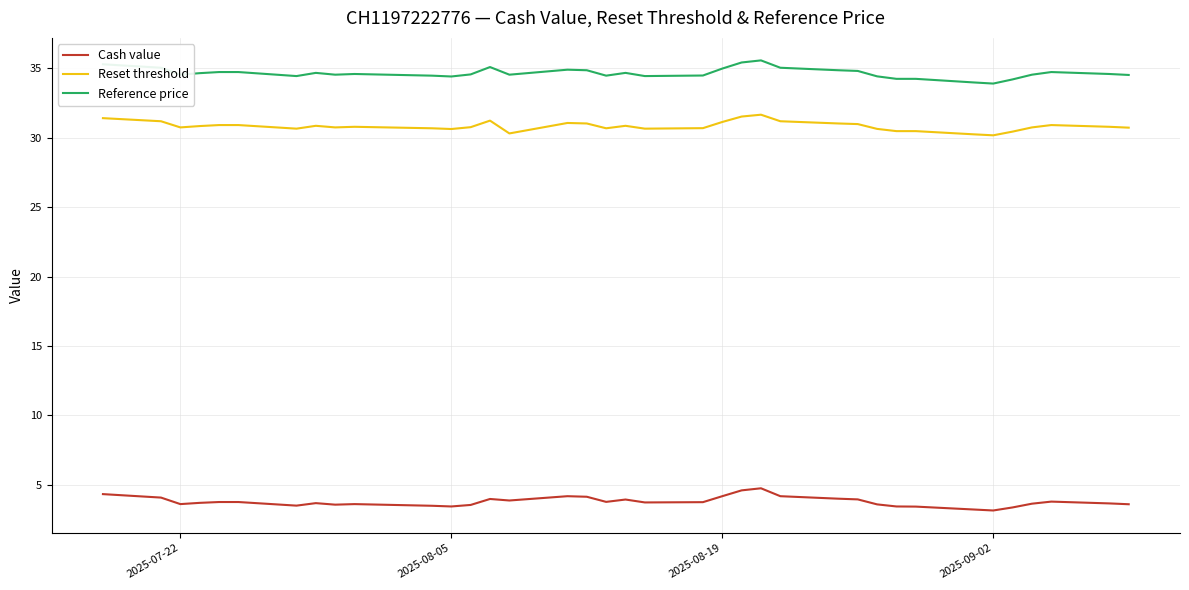

True or false: Cash value and Reset threshold intersect in this chart.

False